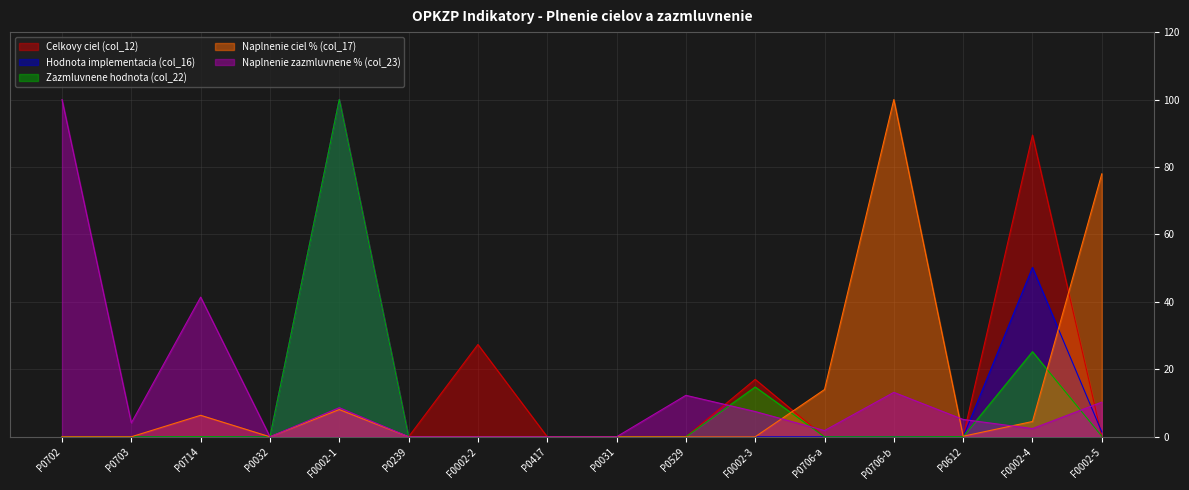

The Naplnenie zazmluvnene % (col_23) series shows 49.4 at P0702. True or false?

False